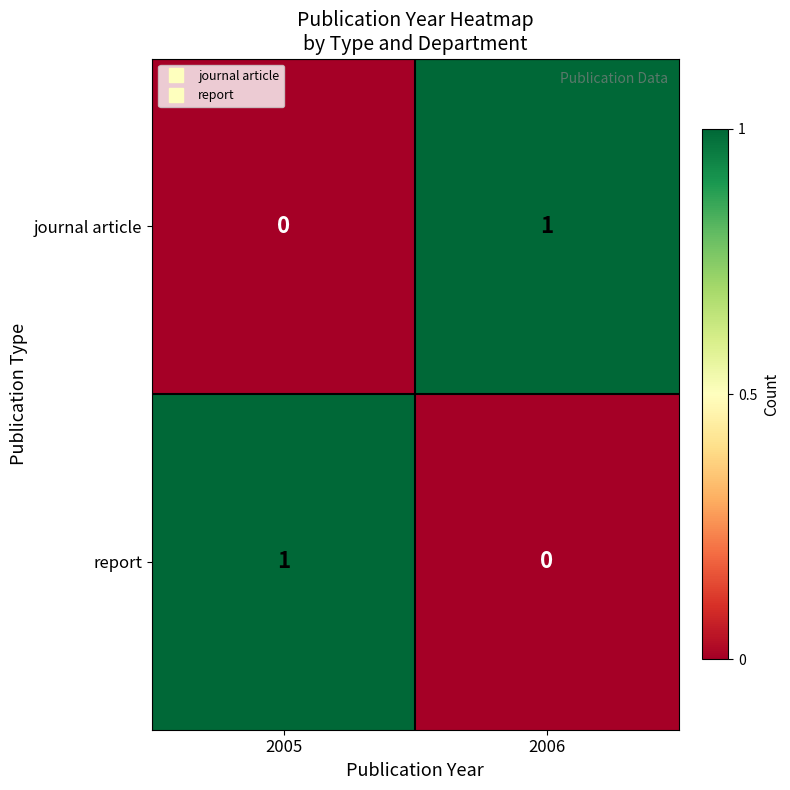

At which label does report reach its peak?

2005